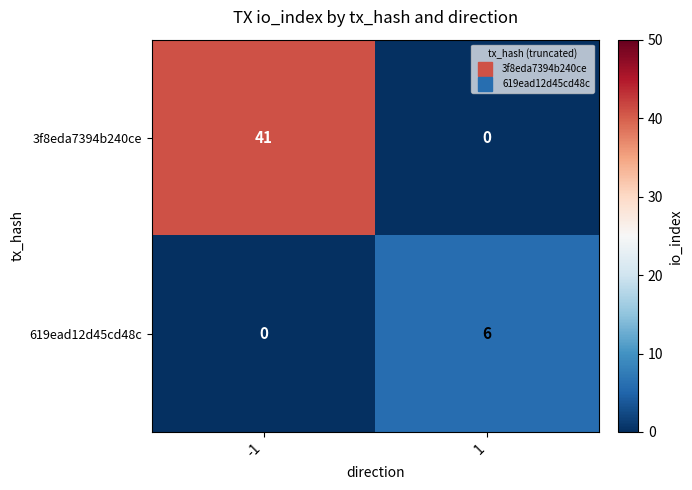

List the series in order of their overall mean, highest first.

3f8eda7394b240ce, 619ead12d45cd48c